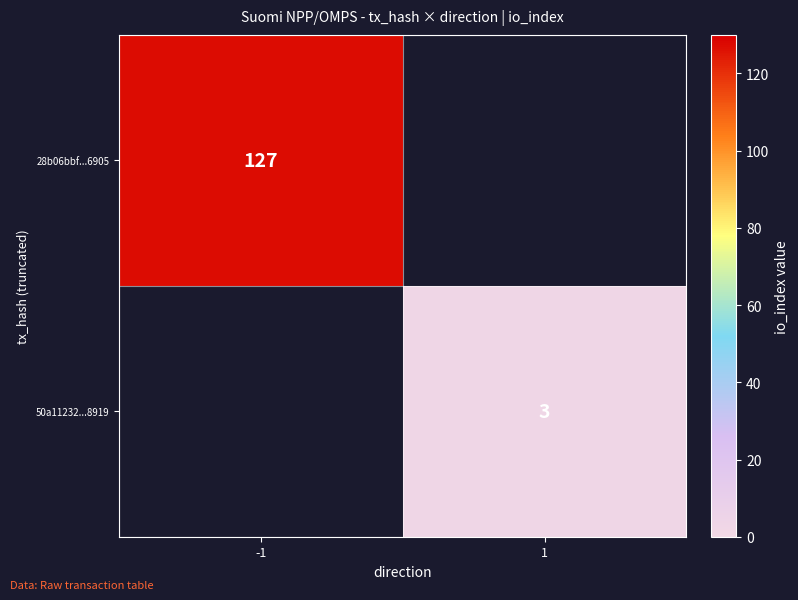

True or false: 28b06bbf...6905 has a value of 127 at -1.

True